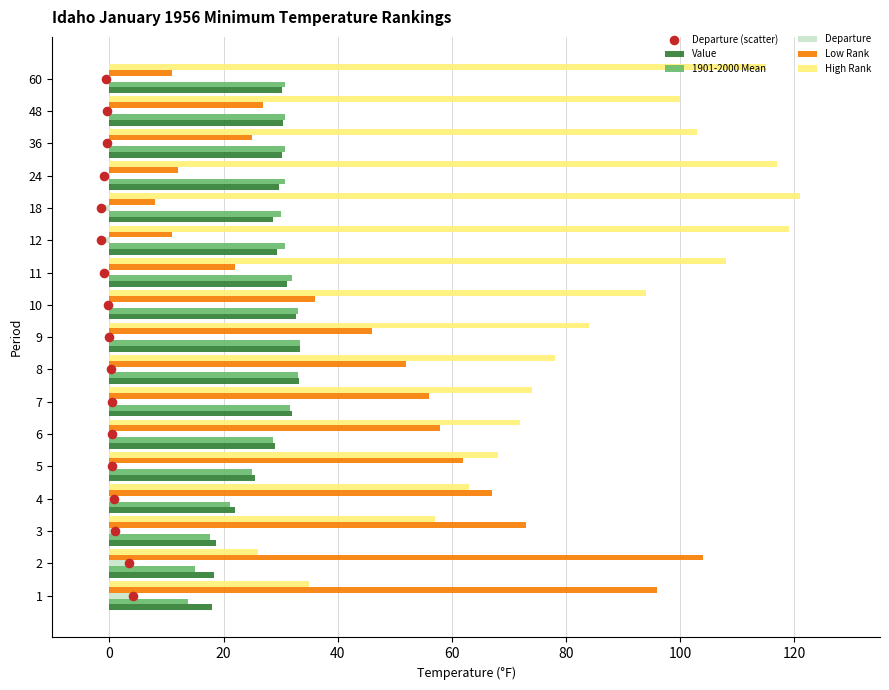

Which series reaches the maximum Y coordinate?

High Rank